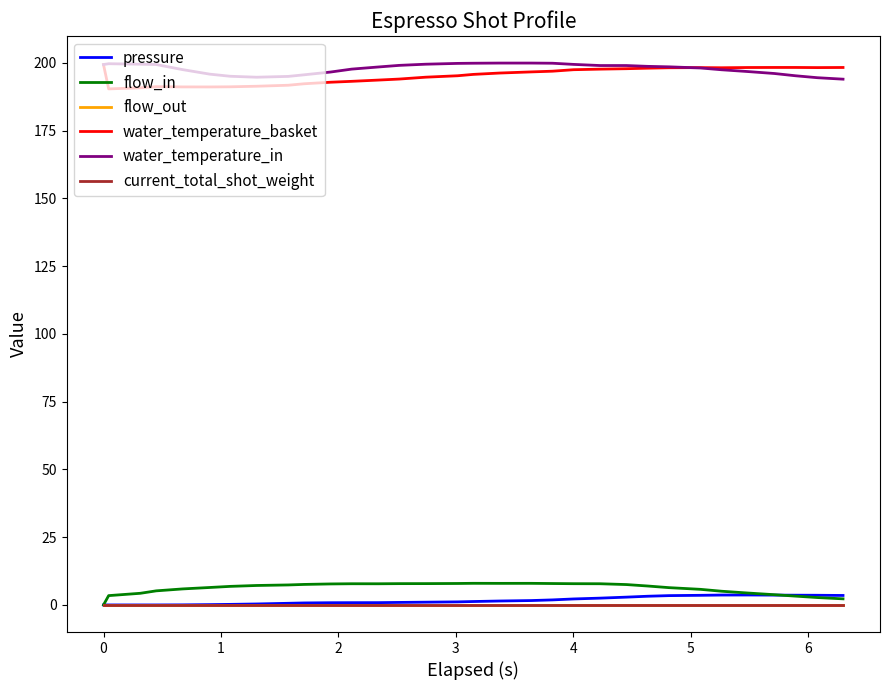

Is this an area chart (filled region under the line)?

No